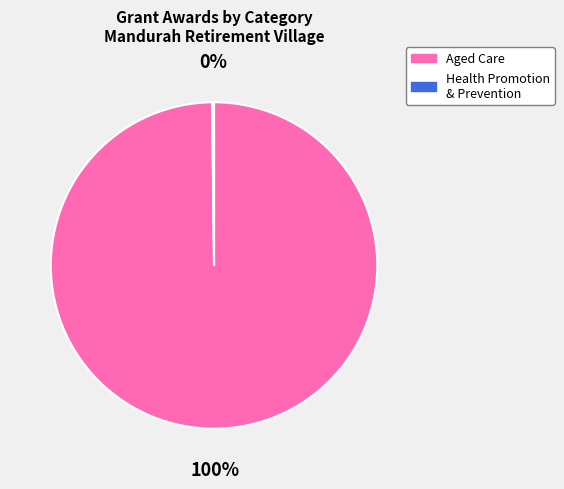

Is there any slice that represents more than half of the pie?

Yes